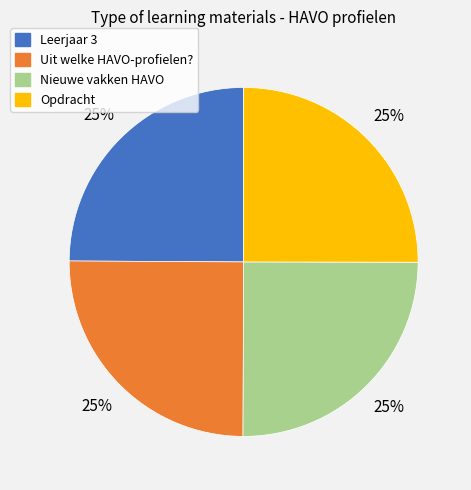

How many segments does this pie chart have?

4